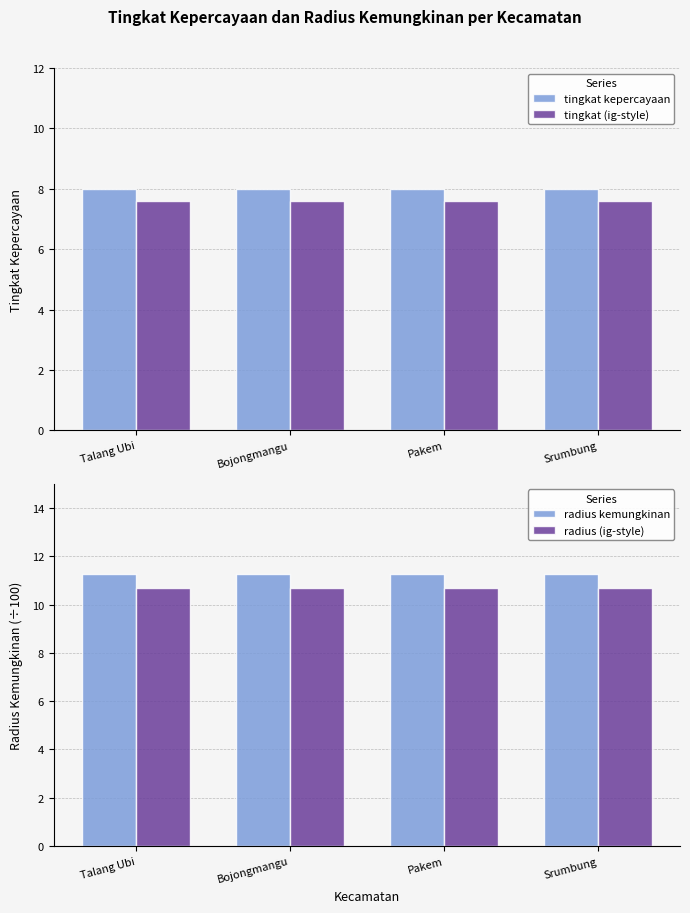

True or false: tingkat (ig-style) has a value of 7.6 at Srumbung.

True